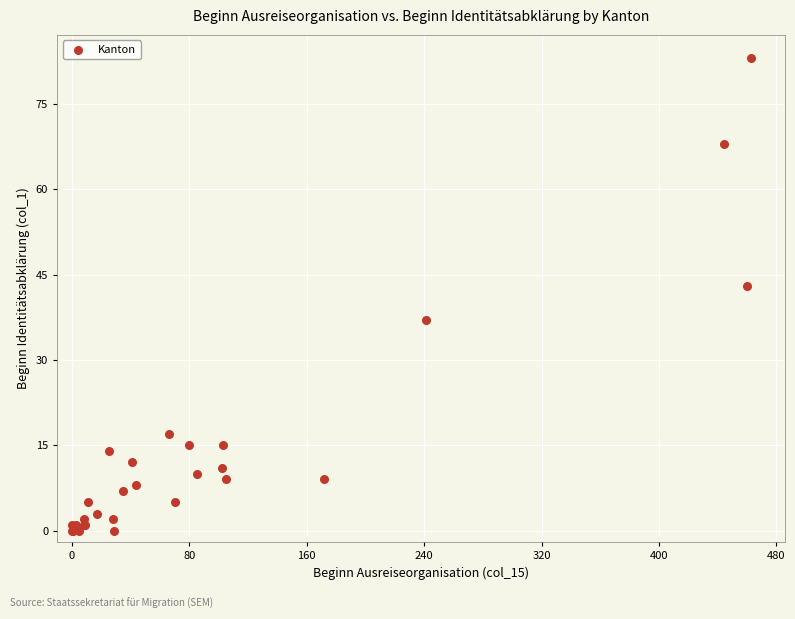

What Y value in the scatter plot is closest to 41?

43